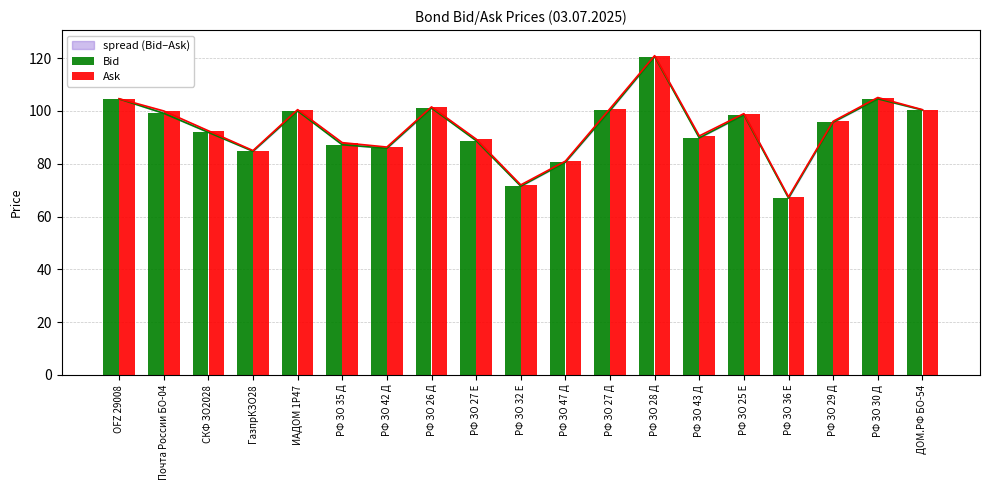

What is the difference between the highest and lowest values at Почта России БО-04?

0.9